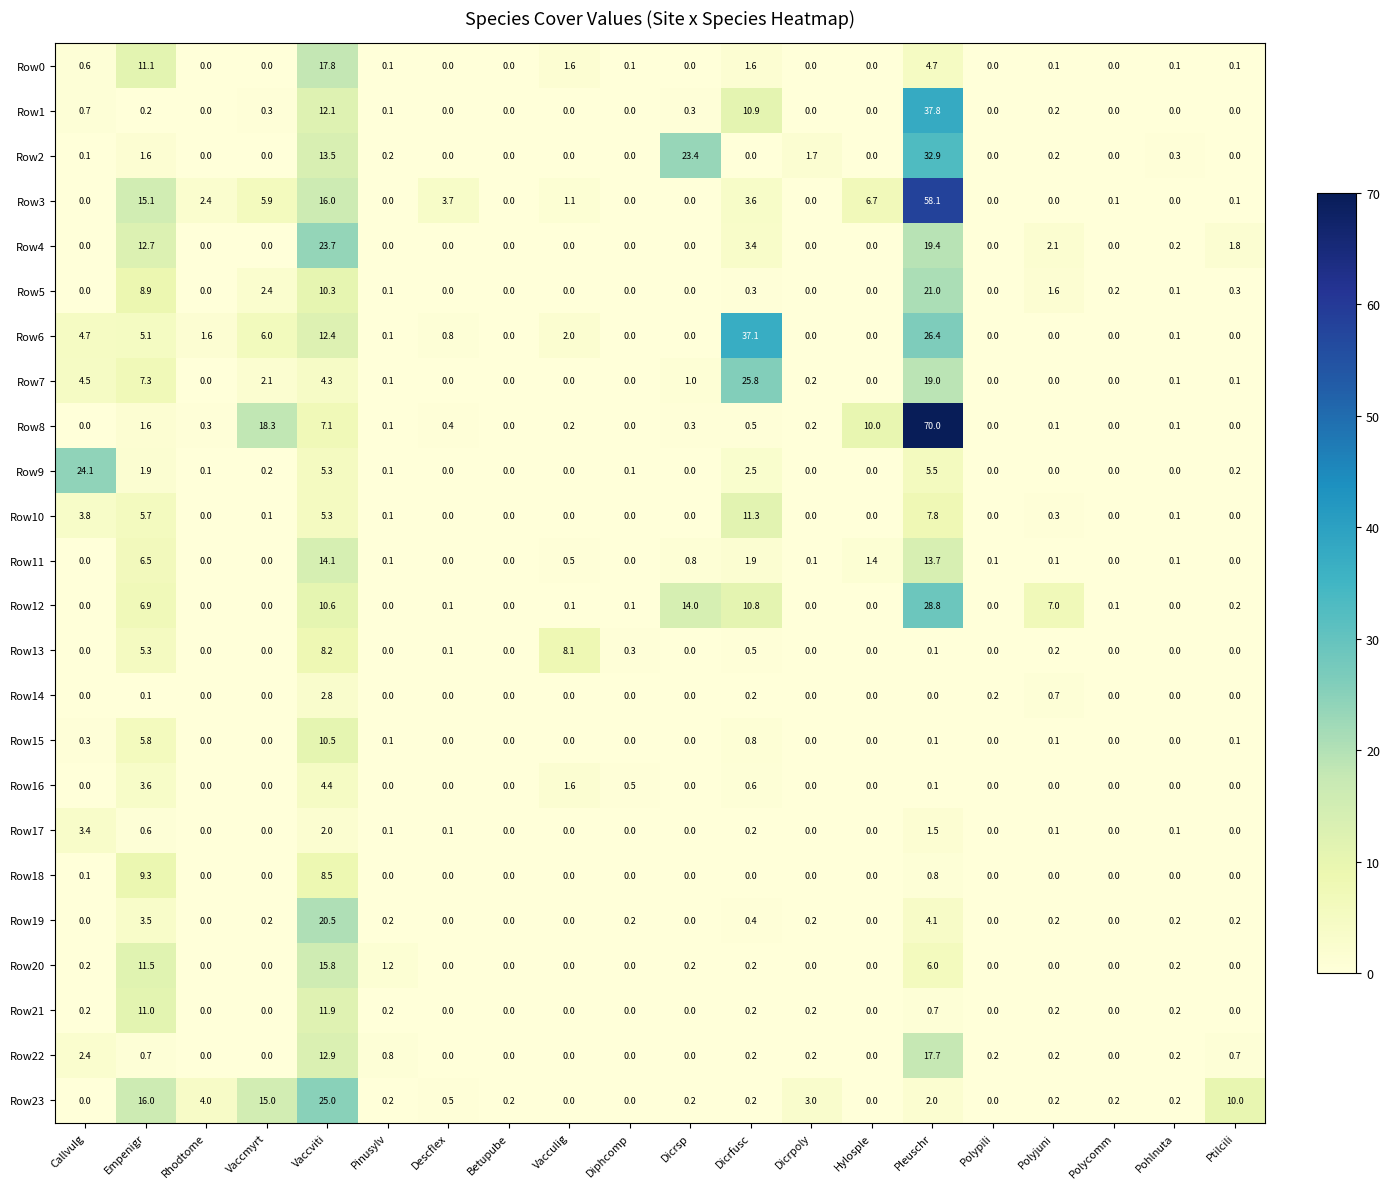

Which series changed the most between Descflex and Dicrsp?

Row2